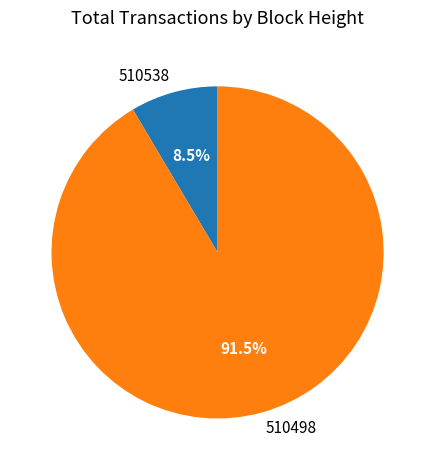

Is the sum of 510498 and 510538 greater than half?

Yes